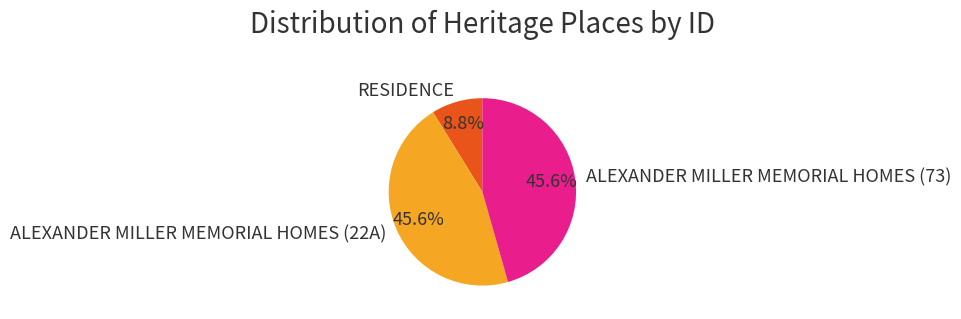

What percentage is the ALEXANDER MILLER MEMORIAL HOMES (22A) slice, to the nearest percent?

46%